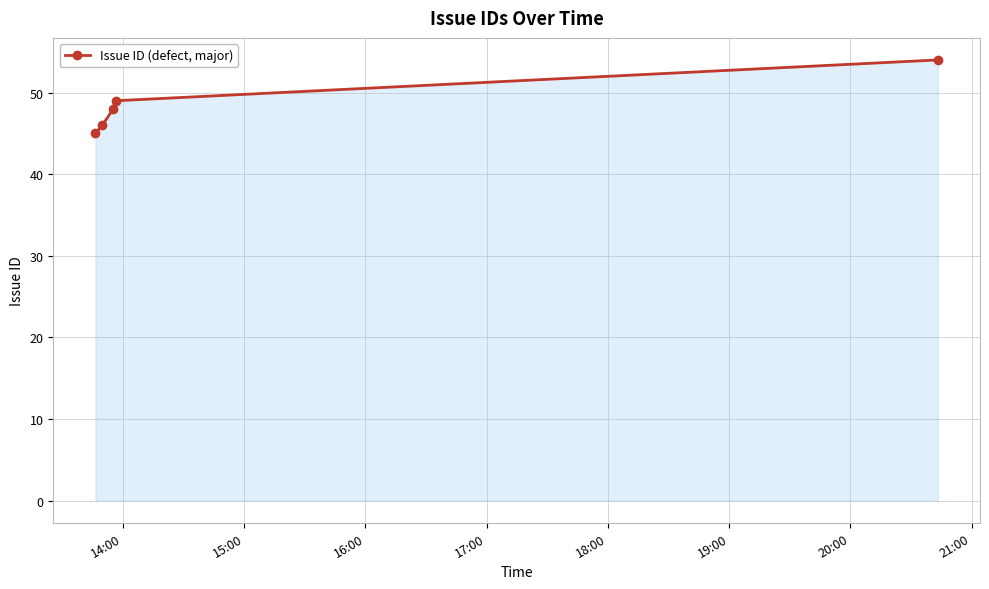

What is the average value?

48